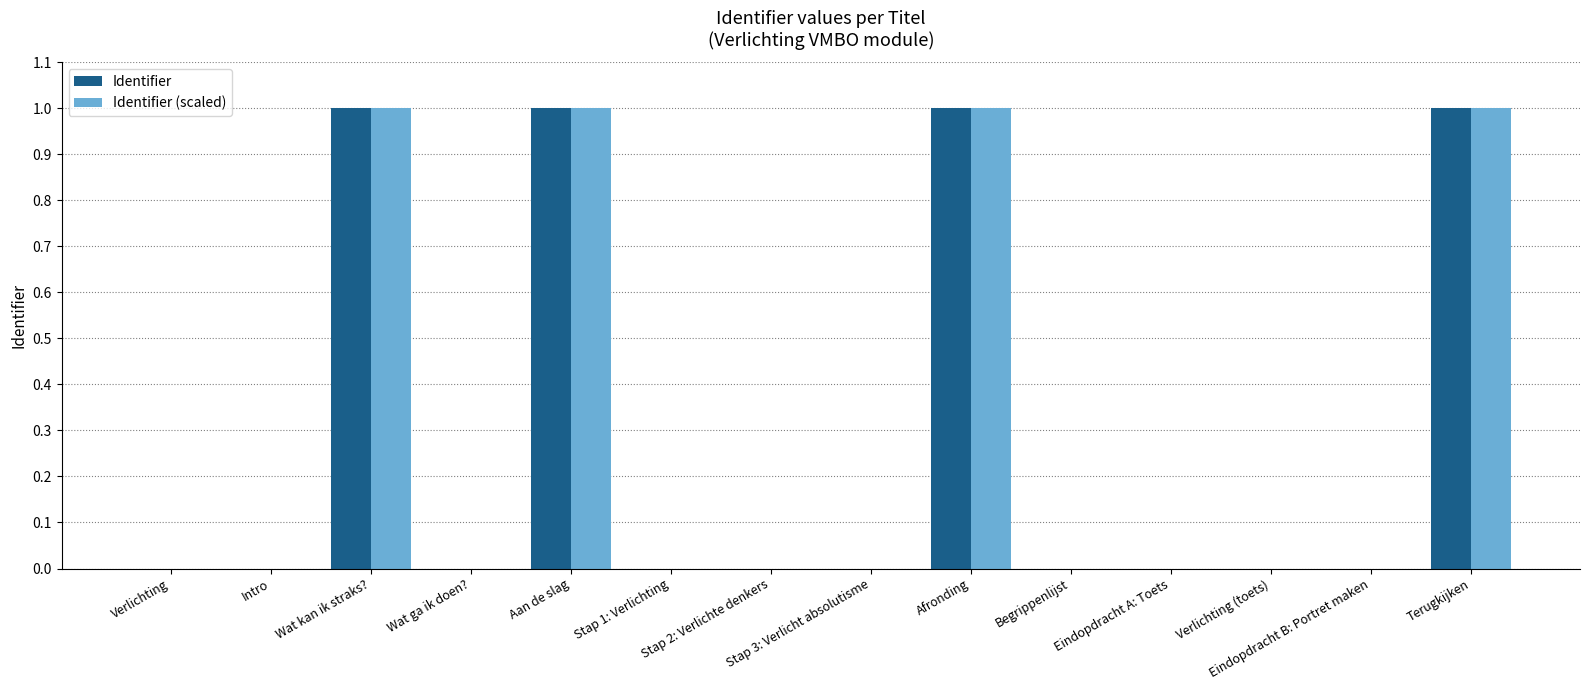

Is it true that Identifier equals 0.0 at Begrippenlijst?

True